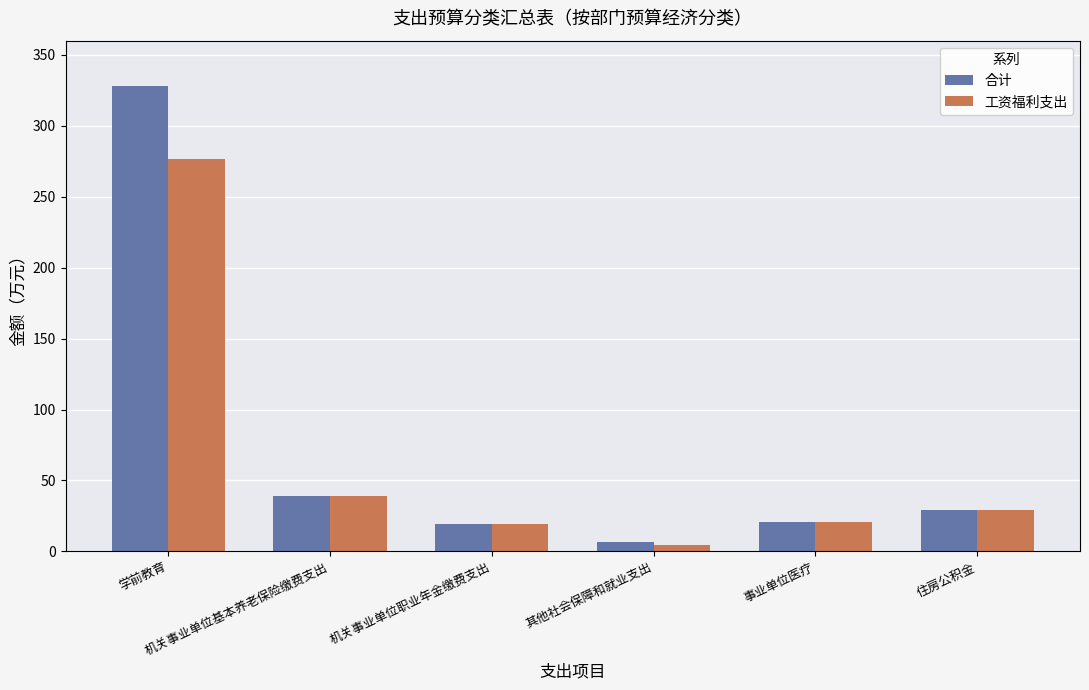

What is the difference between the 工资福利支出 values at 学前教育 and 机关事业单位职业年金缴费支出?

257.0